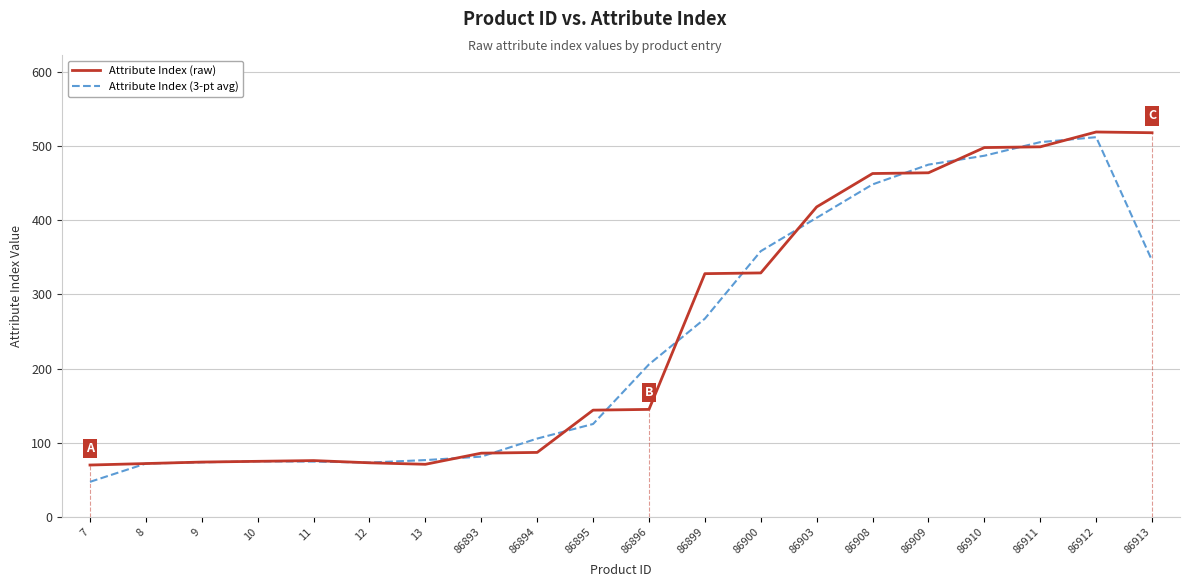

Which series ends up on top after the final intersection of Attribute Index (raw) and Attribute Index (3-pt avg)?

Attribute Index (raw)